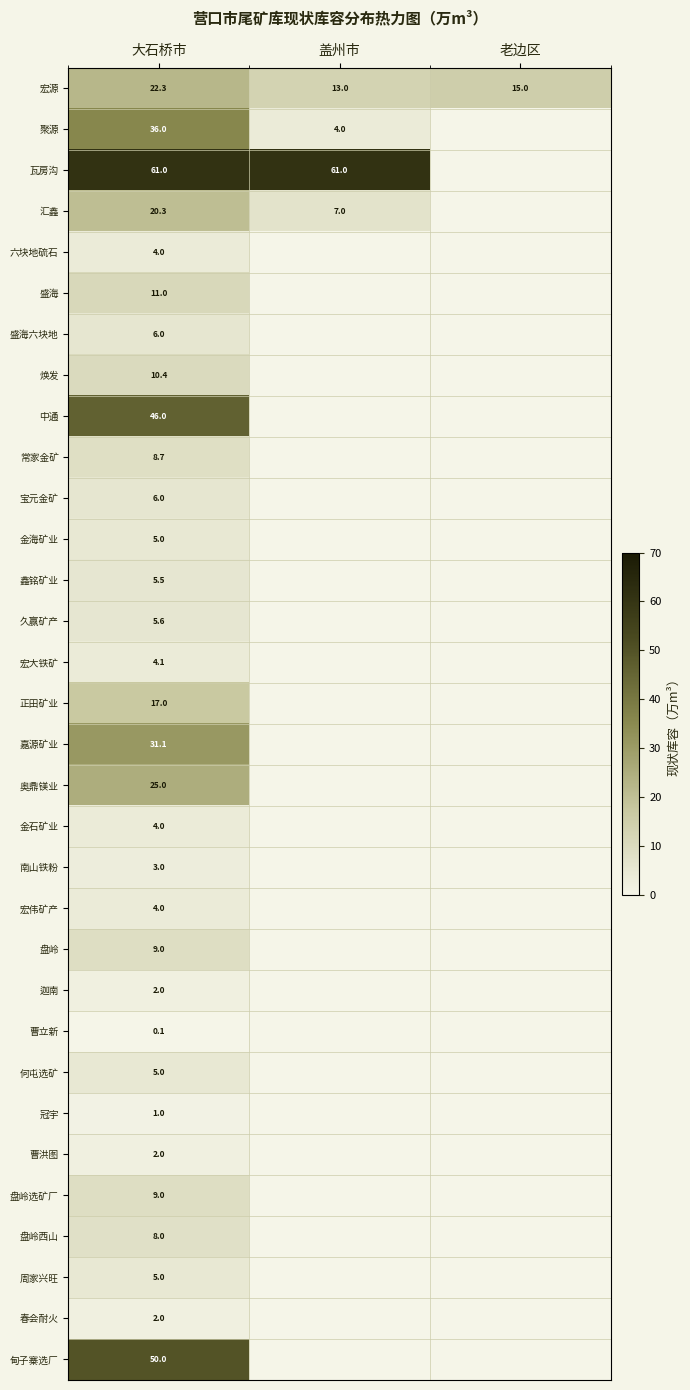

At which category is the sum across all series the highest?

大石桥市